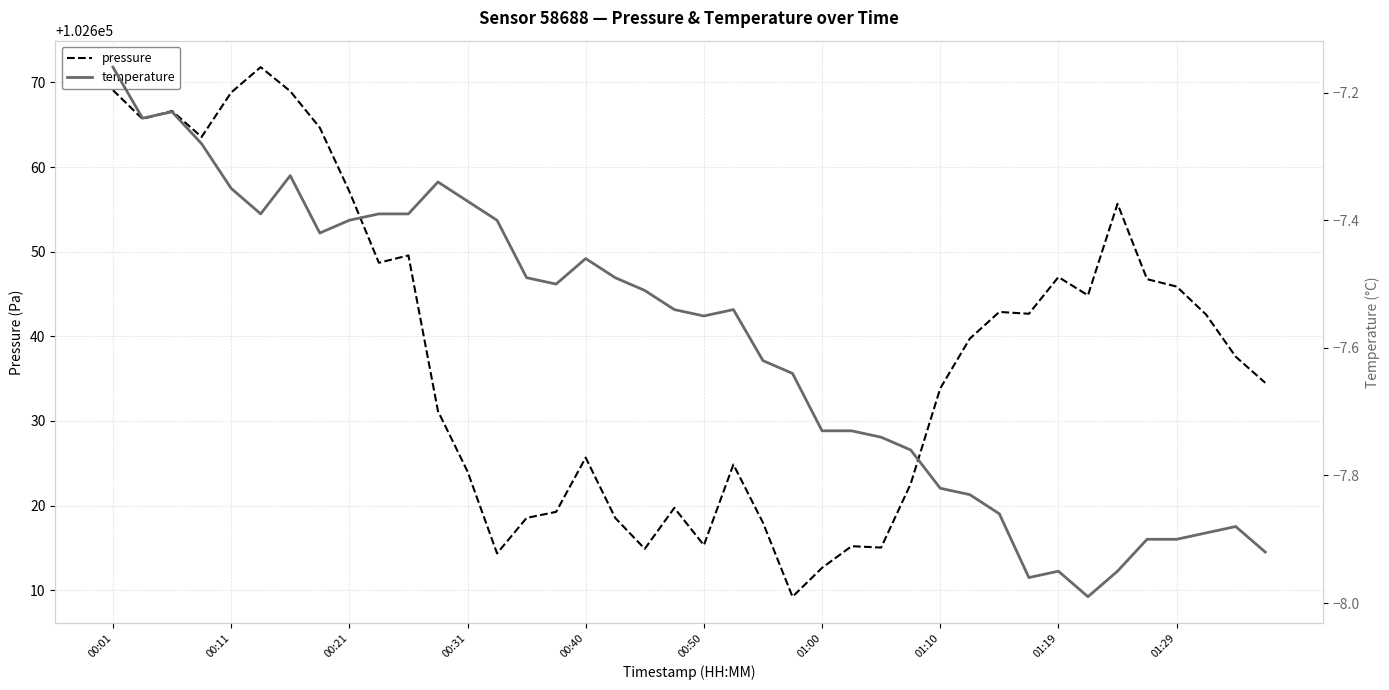

At which label does pressure first exceed 102639?

00:01